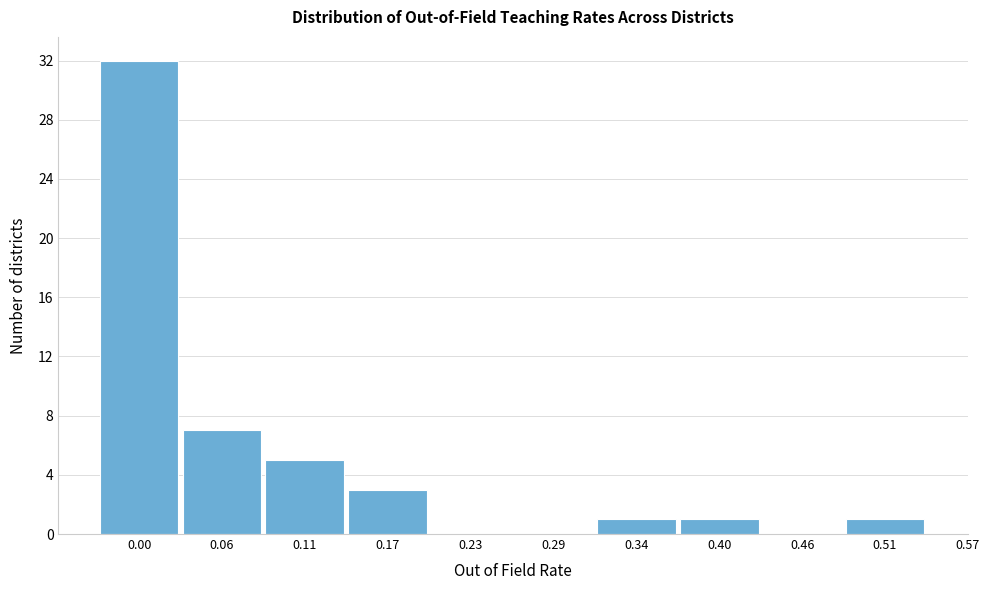

Reading left to right, what are all the values shown in this chart?

0.00=32	0.06=7	0.11=5	0.17=3	0.23=0	0.29=0	0.34=1	0.40=1	0.46=0	0.51=1